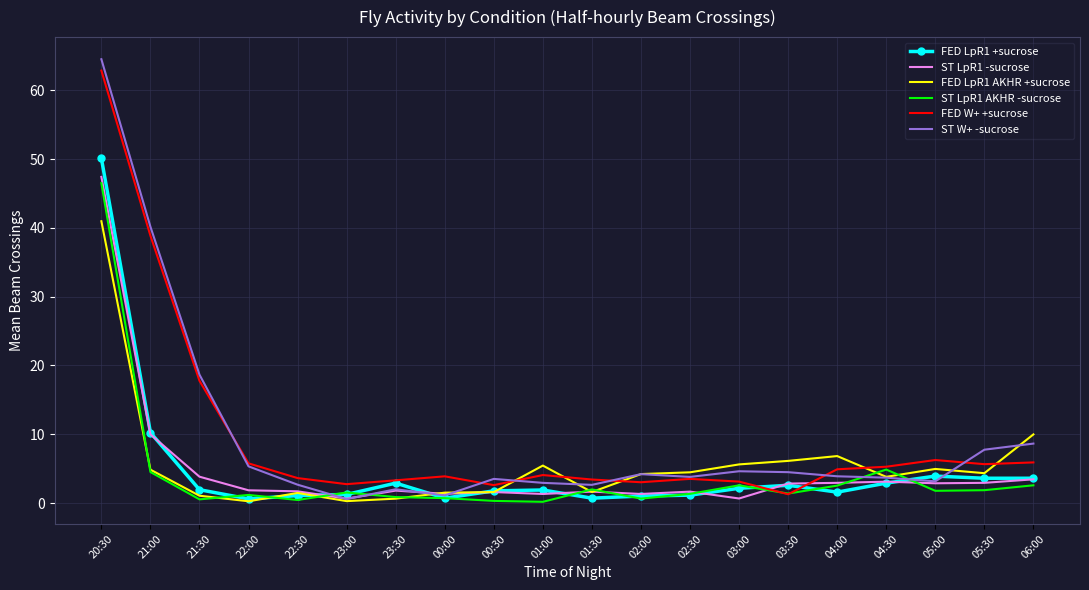

At which category does FED LpR1 AKHR +sucrose reach its first local peak?

22:30